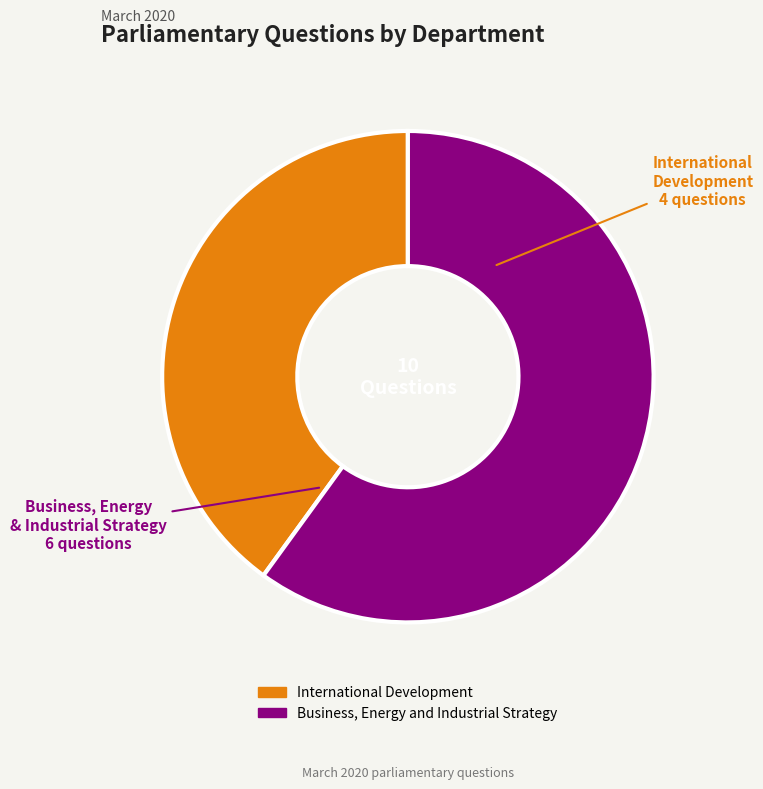

Does any single category account for the majority?

Yes